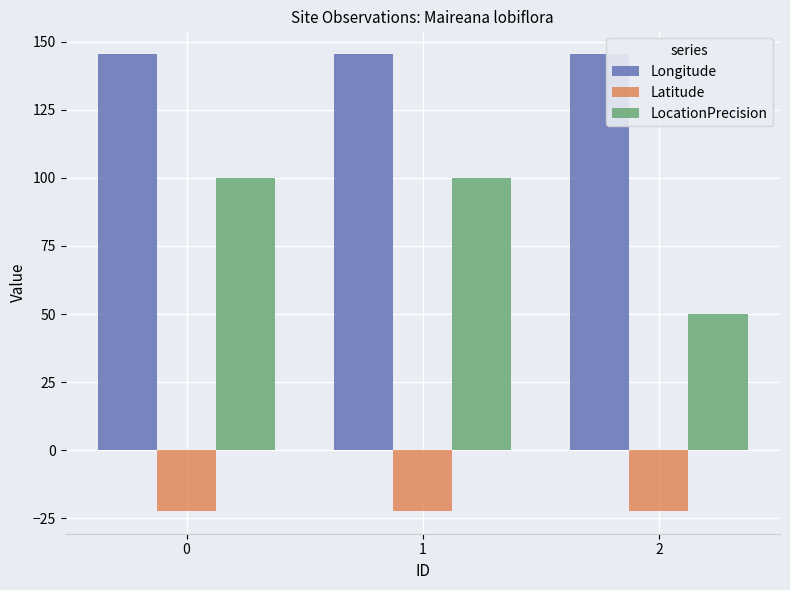

True or false: Latitude has a value of -22.2 at 1.

True